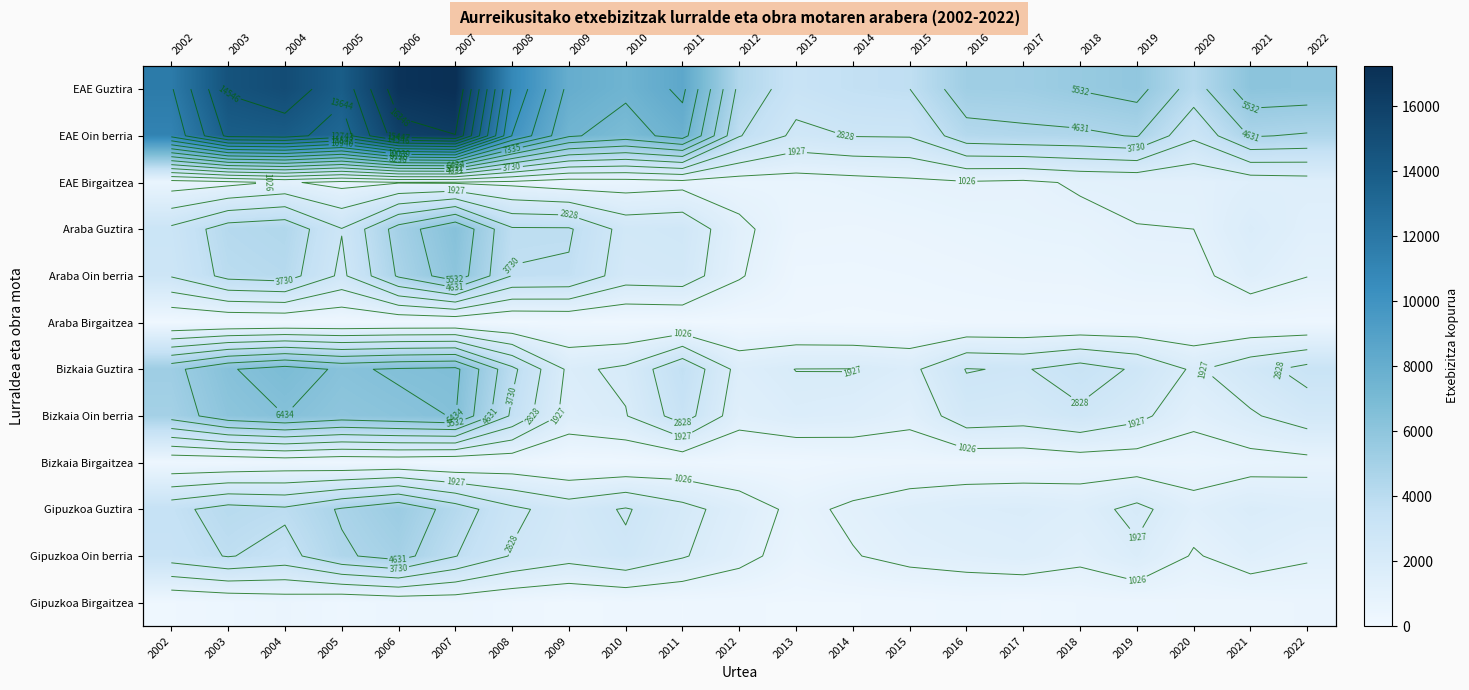

What is the difference between the highest and lowest values at 2006?

16672